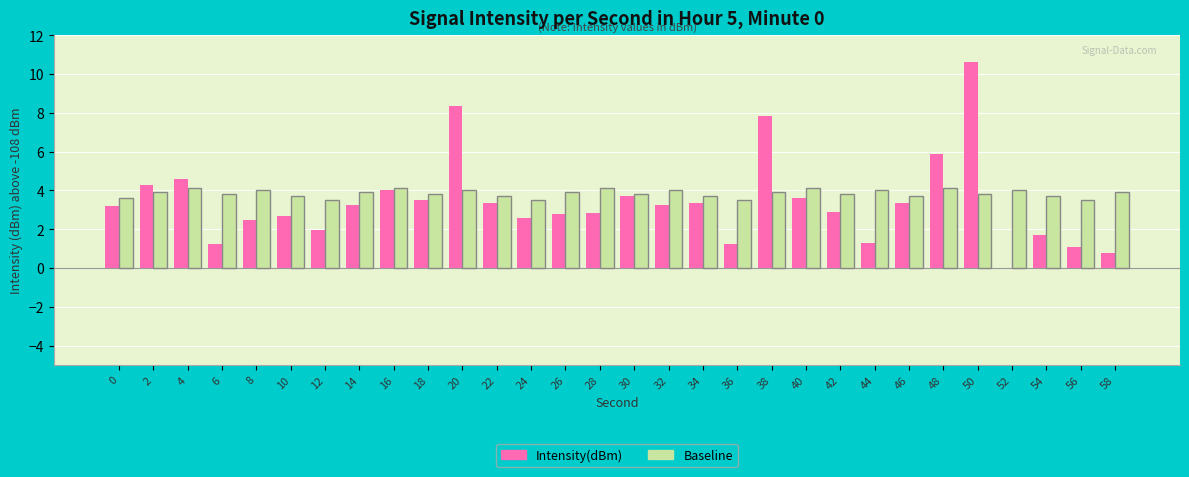

What is the sum of all Intensity(dBm) values?

101.8